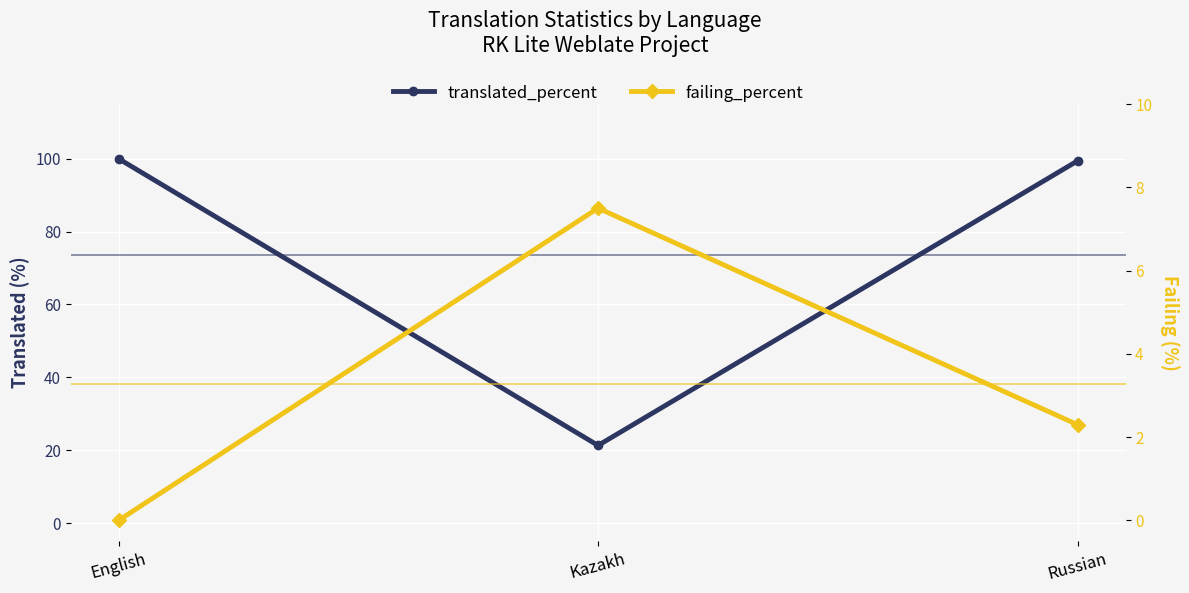

Reading left to right, extract all data points from this chart.

translated_percent: 100.0	21.3	99.4
failing_percent: 0.0	7.5	2.3